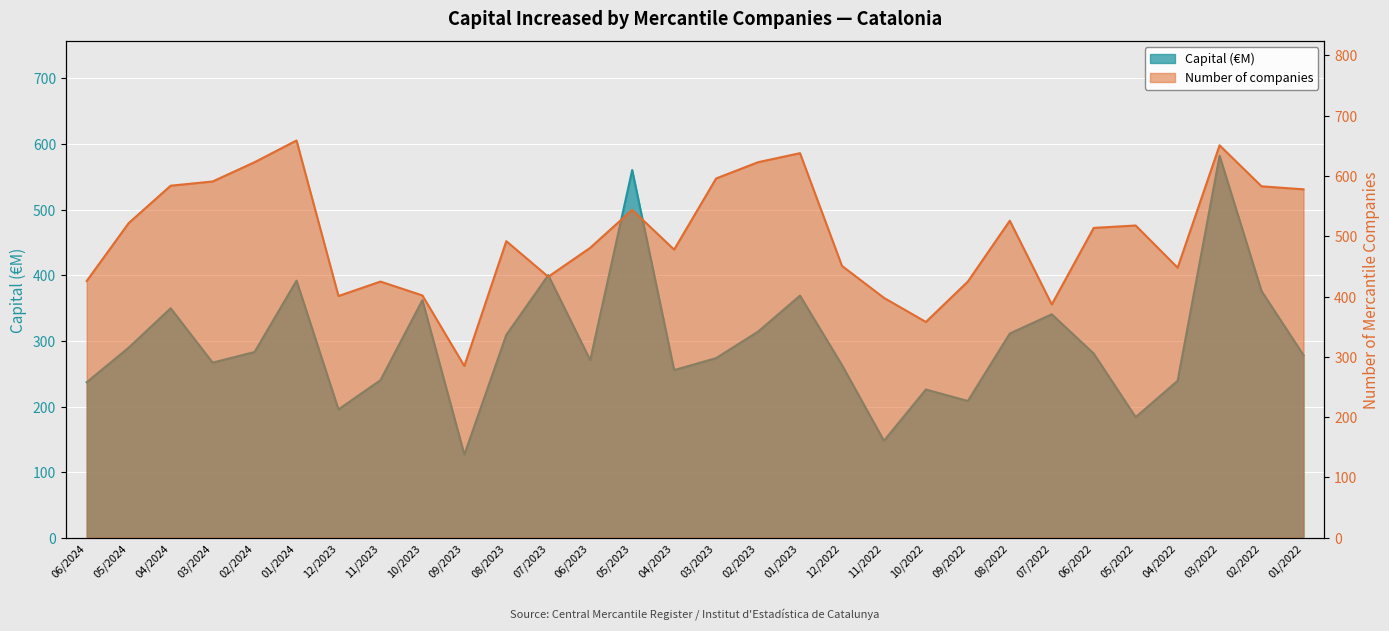

Between 04/2023 and 06/2023, which is larger?

06/2023